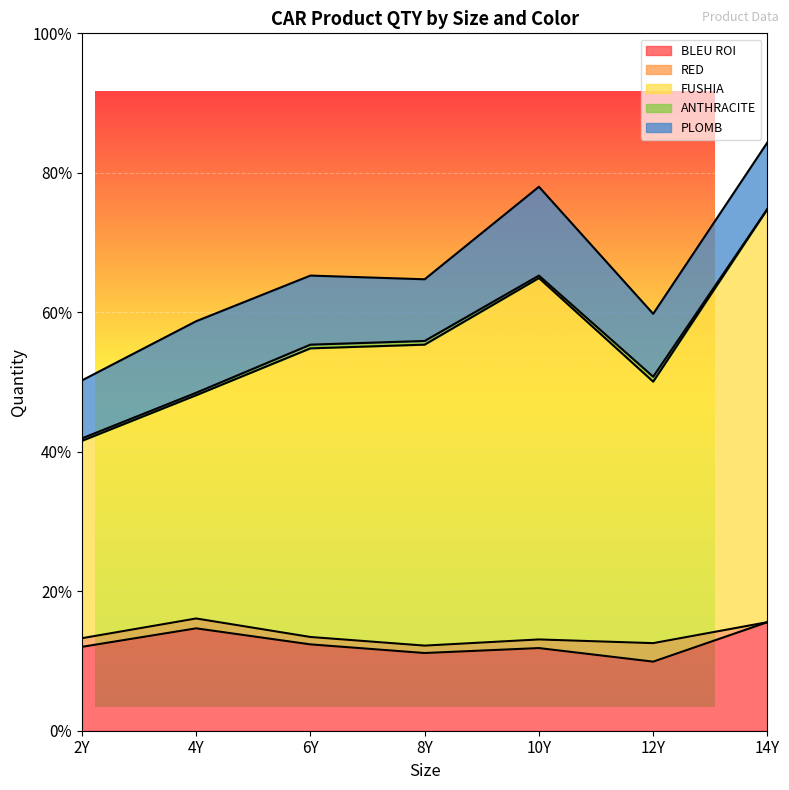

Which has a higher value, 8Y or 4Y?

4Y